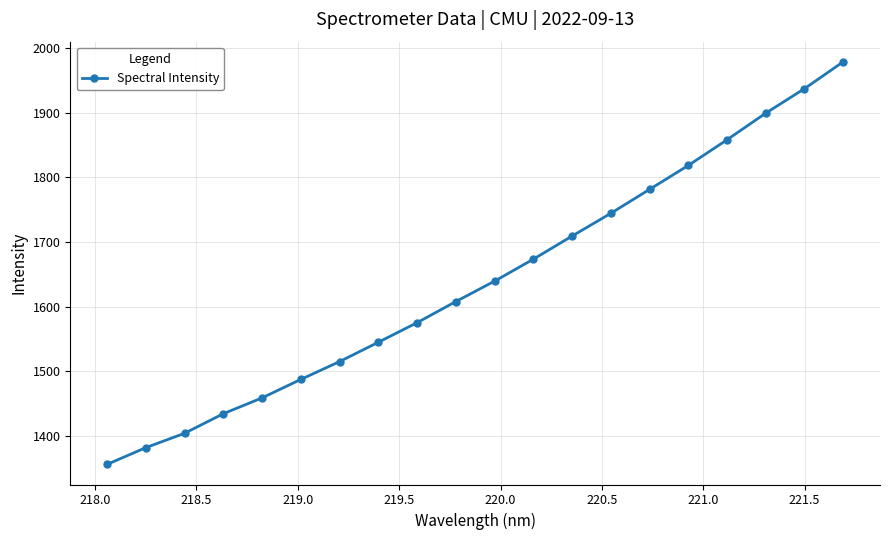

What is the sum of all values?

32804.4